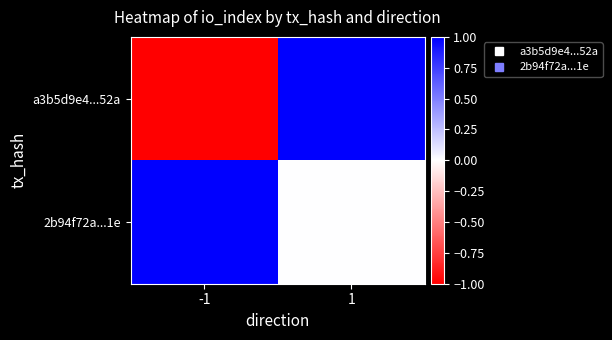

What is the maximum value shown in the chart?

1